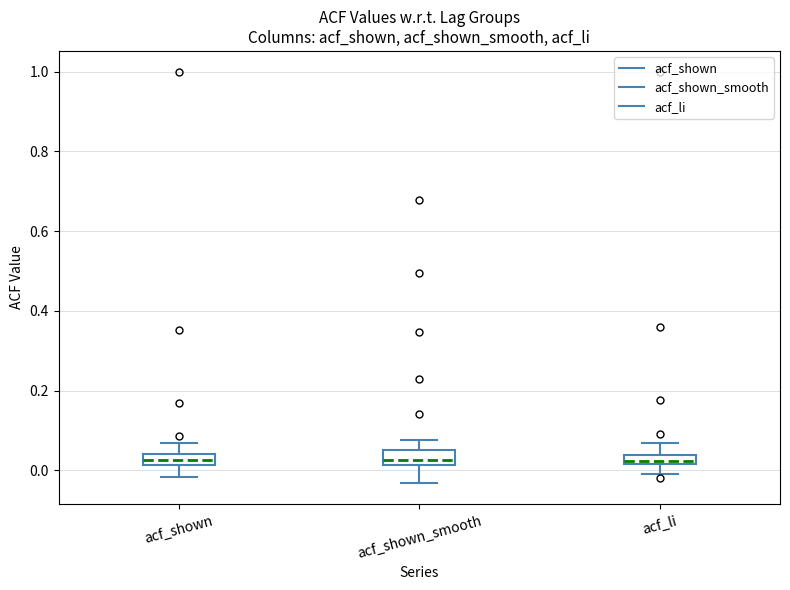

Where does the upper whisker of the box for acf_shown_smooth end on the y-axis? The values are not printed on the chart, so give them approximately, as read against the axis.

0.08